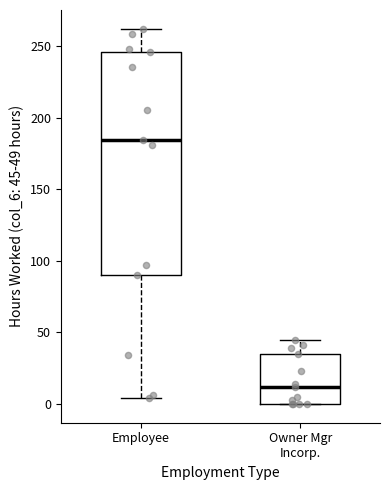

Reading left to right, transcribe this box plot: for each box, give where its median line is, the range the box spans, and where its two whiskers end, as read against the y-axis. The values are not printed on the chart, so give them approximately, as read against the axis.

Employee: median 185, box 90 to 245, whiskers 5 to 260
Owner Mgr Incorp.: median 10, box 0 to 35, whiskers 0 to 45